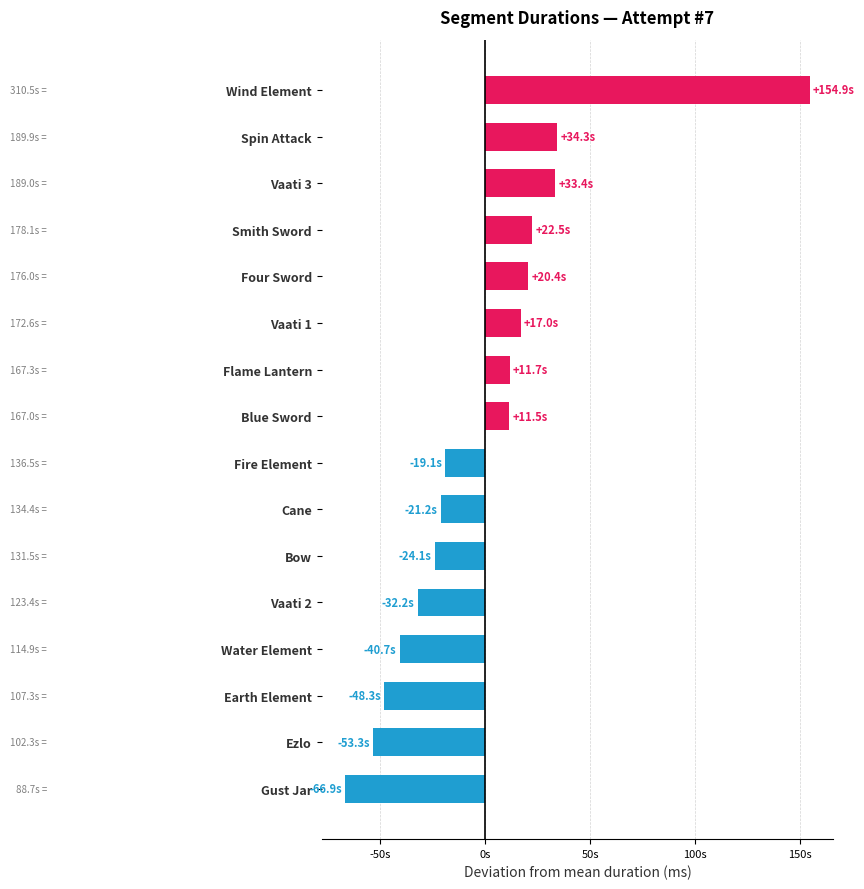

The value at Flame Lantern is 228976. True or false?

False